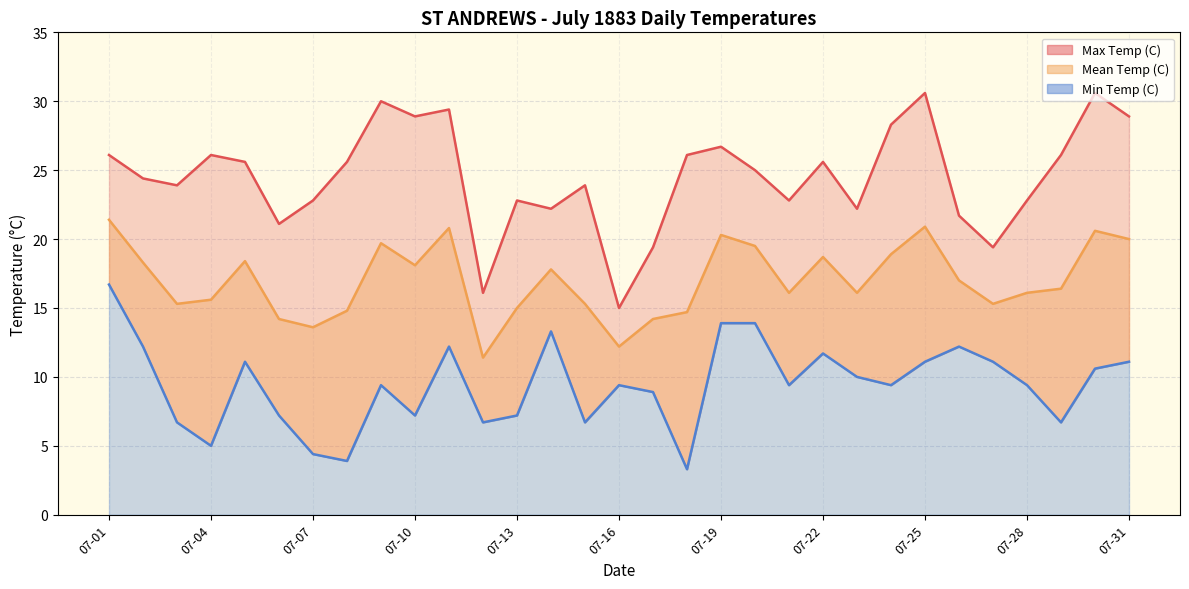

How many data points in Max Temp (C) are above 25?

15